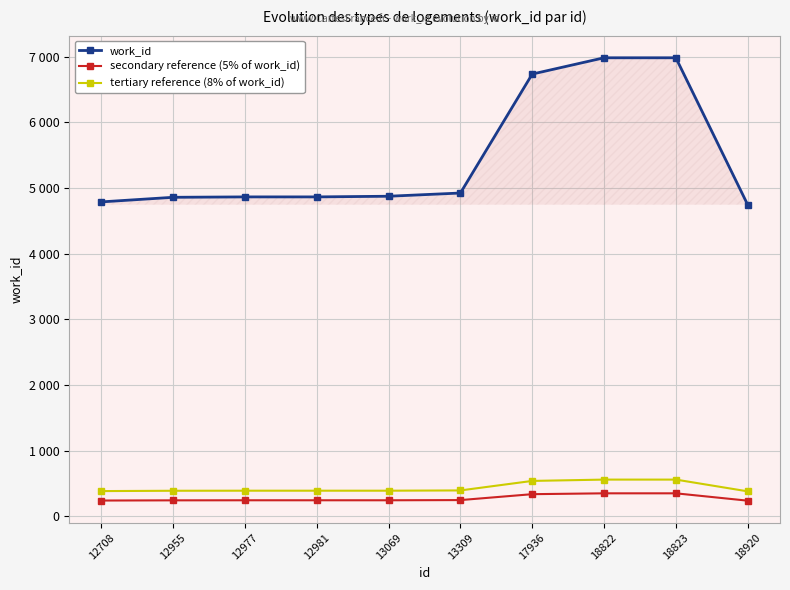

Does the chart have visible grid lines?

Yes